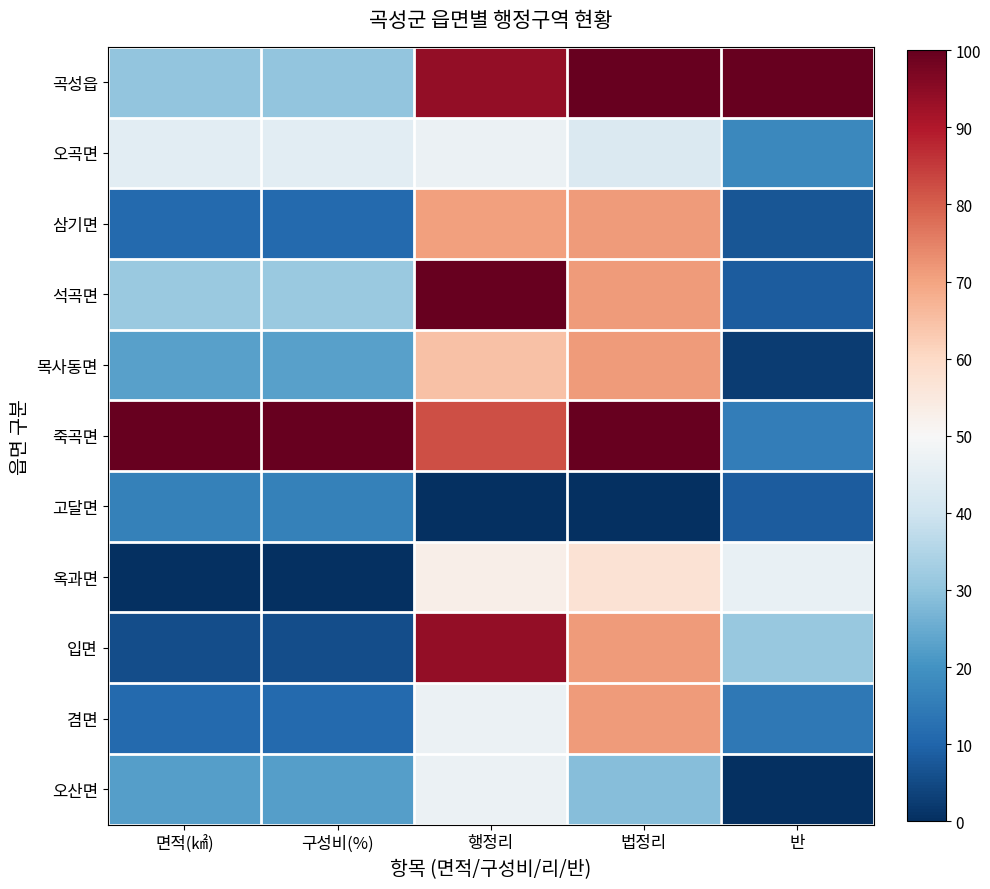

Which has a higher value, 법정리 or 반?

법정리